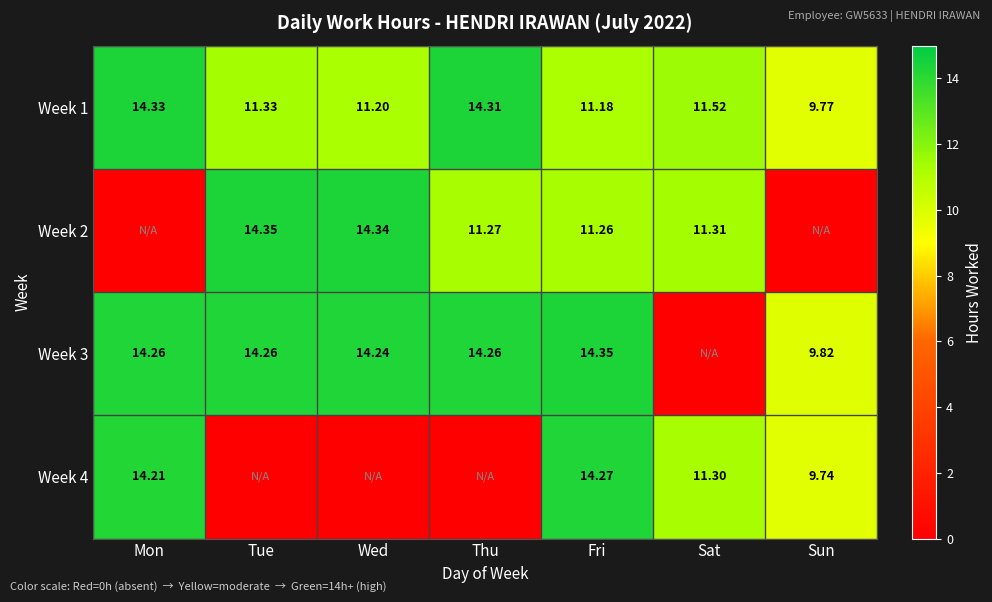

Which category has the lowest value in the Week 1 series?

Sun